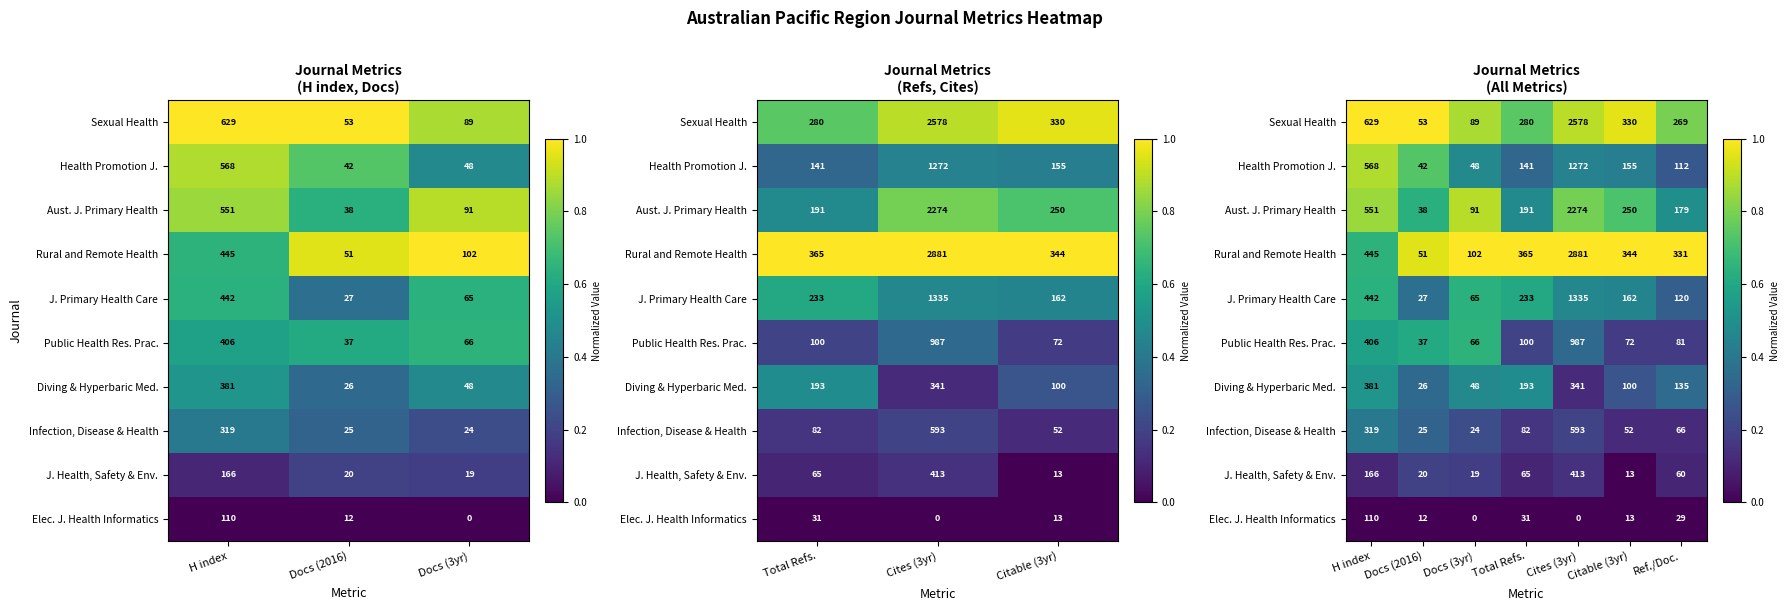

Which series has the largest total across all categories?

Rural and Remote Health